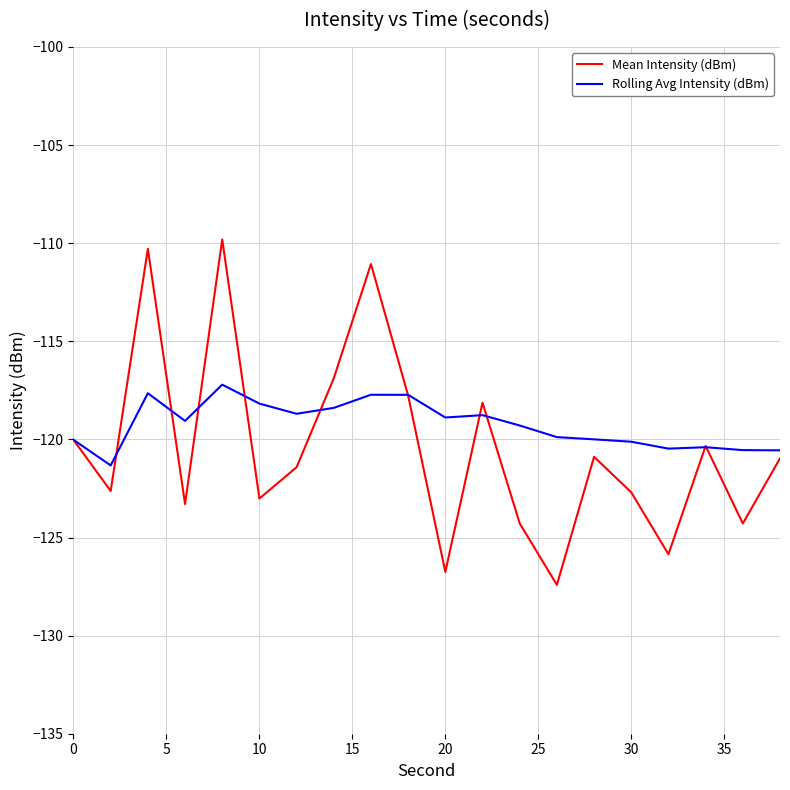

At how many categories does at least one series exceed -125?

20